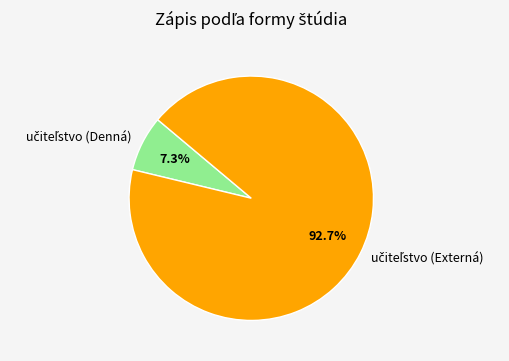

Is there any slice that represents more than half of the pie?

Yes